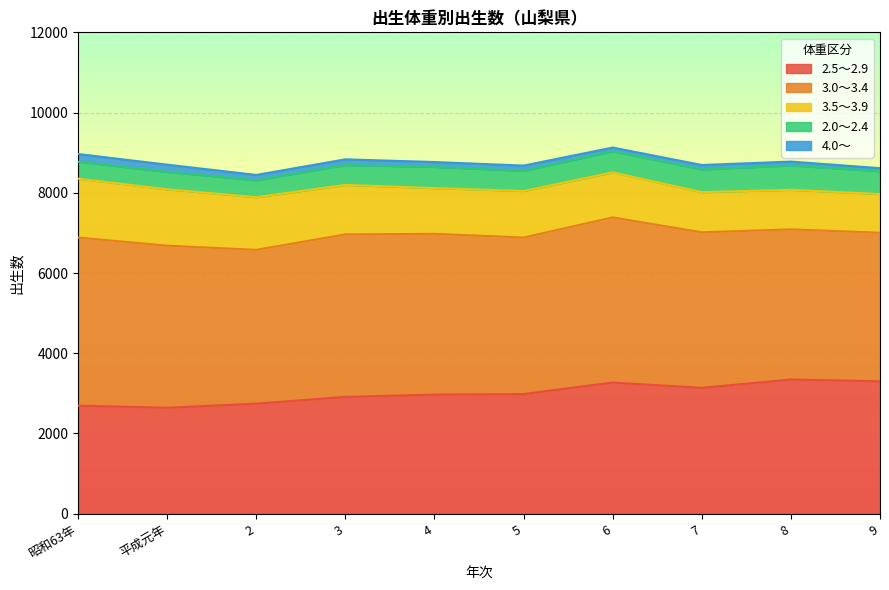

List the series in order of their peak value, highest first.

3.0～3.4, 2.5～2.9, 3.5～3.9, 2.0～2.4, 4.0～